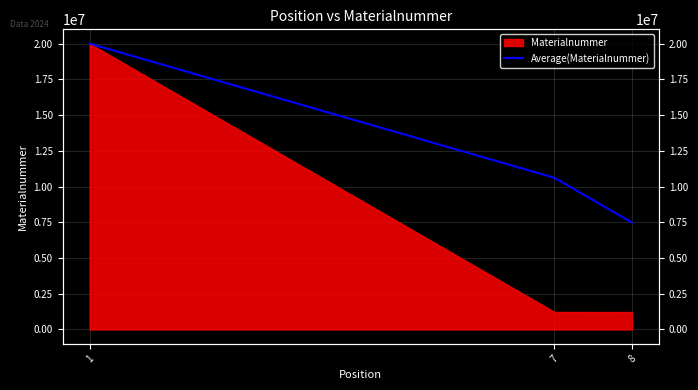

Reading right to left, transcribe all the data shown in this chart.

7482074.3	10612781.0	20001311.0